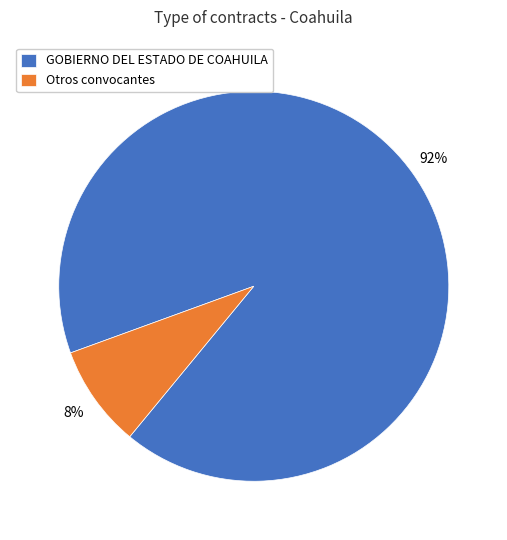

Rank the categories by value from lowest to highest.

Otros convocantes, GOBIERNO DEL ESTADO DE COAHUILA